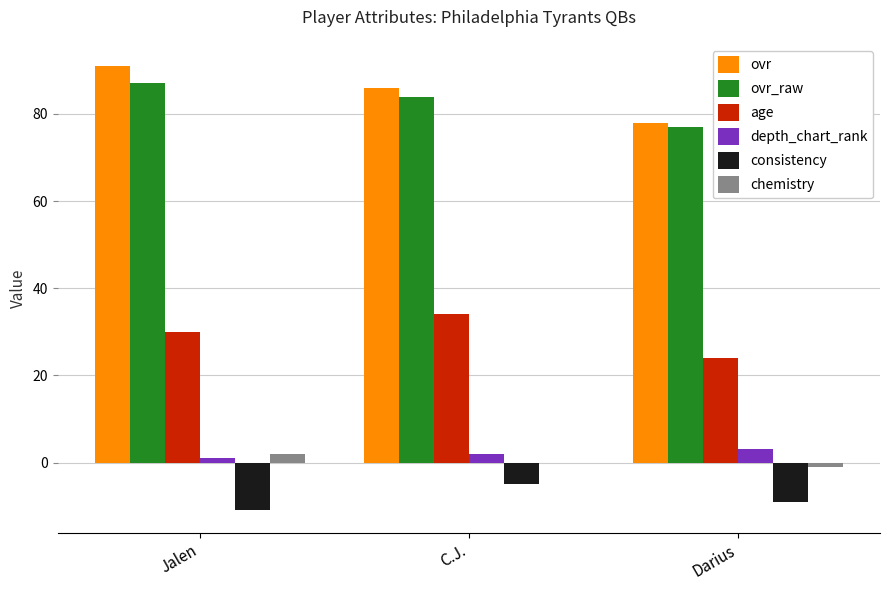

Between Jalen and Darius, which series saw the biggest shift?

ovr